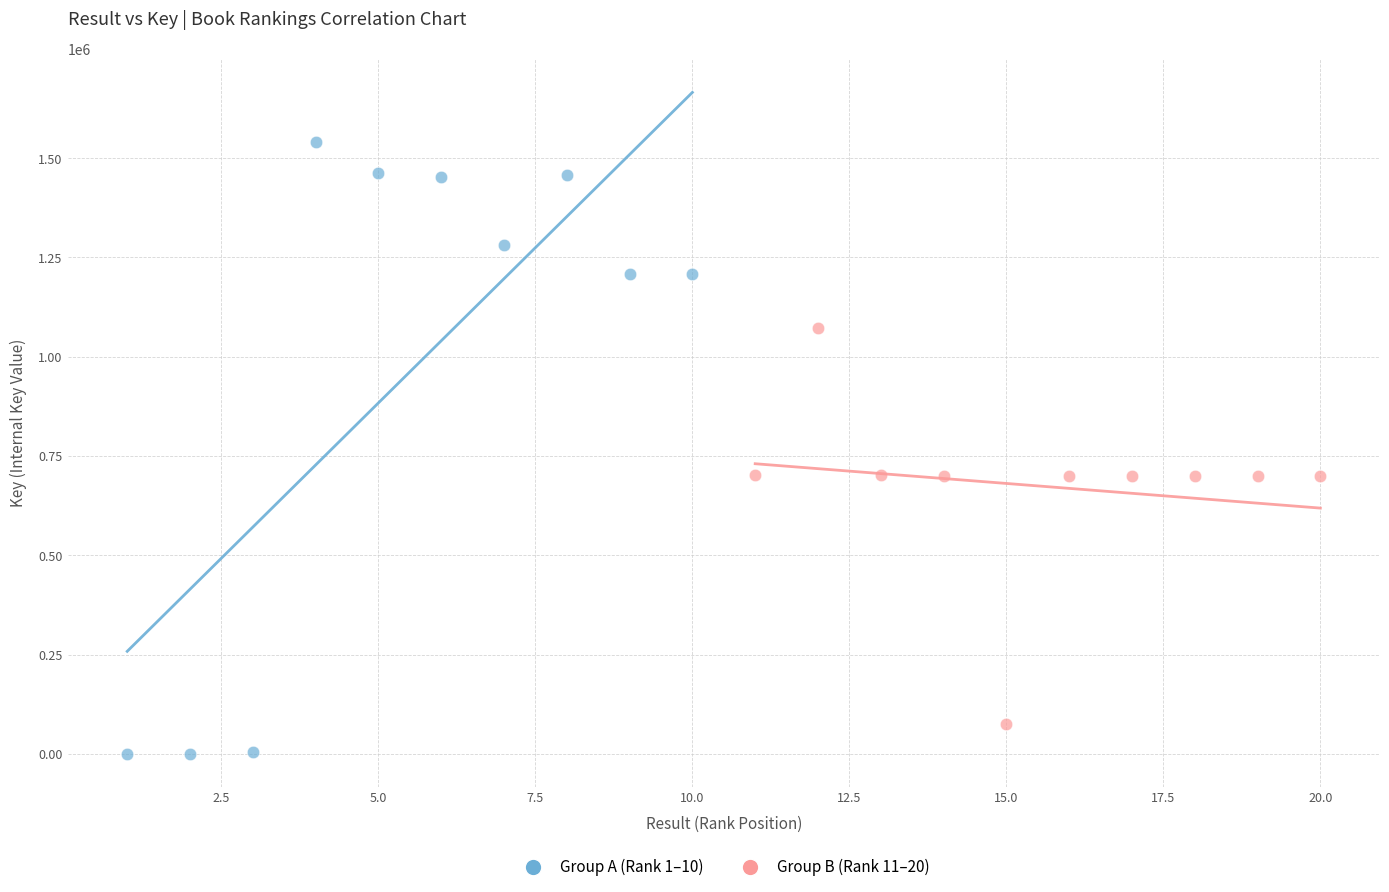

What are all the series names shown in the legend?

Group A (Rank 1–10), Group B (Rank 11–20)